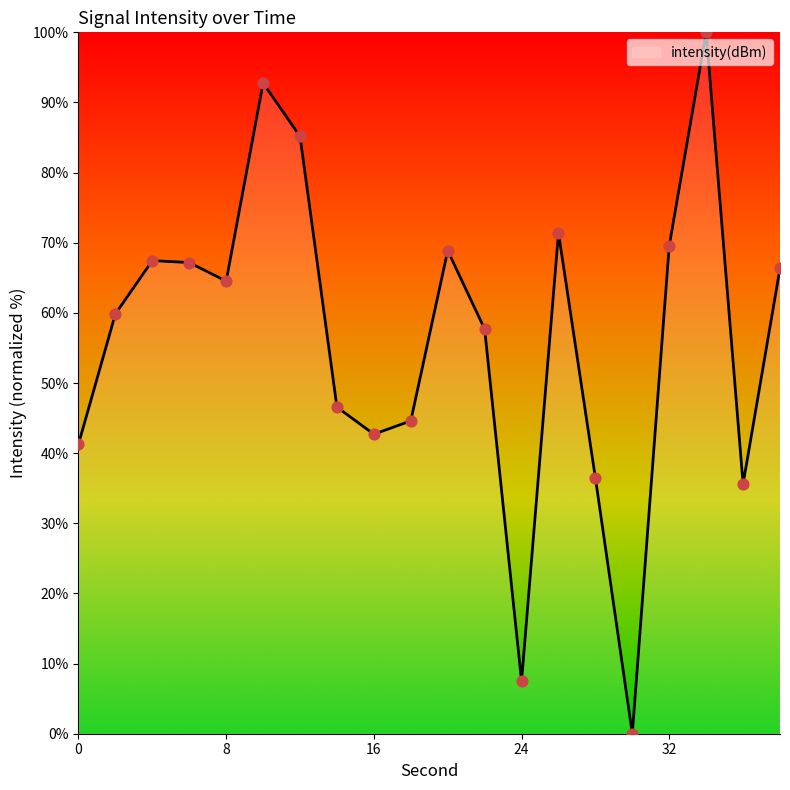

What is the maximum value shown in the chart?

100.0